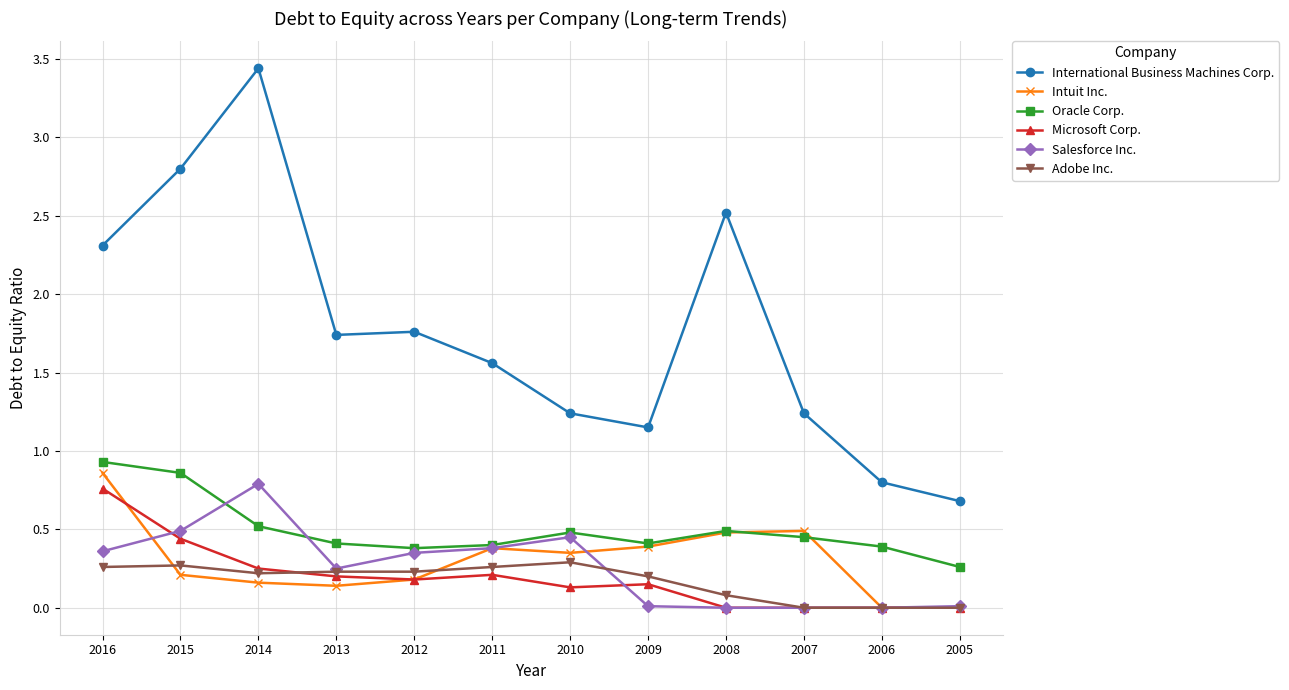

Between 2013 and 2005, which series saw the biggest shift?

International Business Machines Corp.